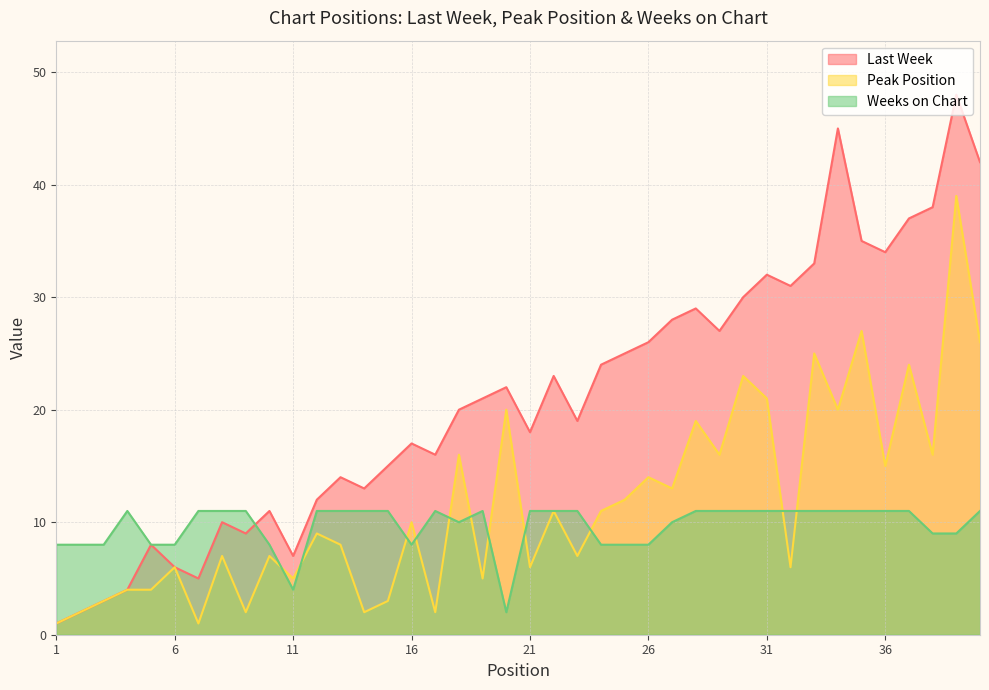

What are all the series names shown in the legend?

Last Week, Peak Position, Weeks on Chart